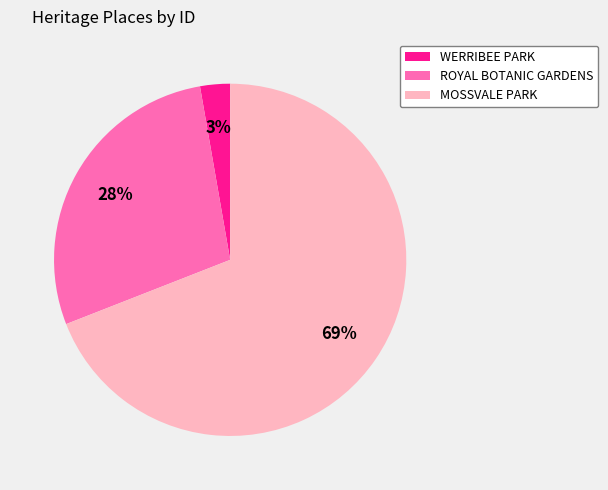

To the nearest percent, what is the difference between the largest and smallest slice percentages?

66%